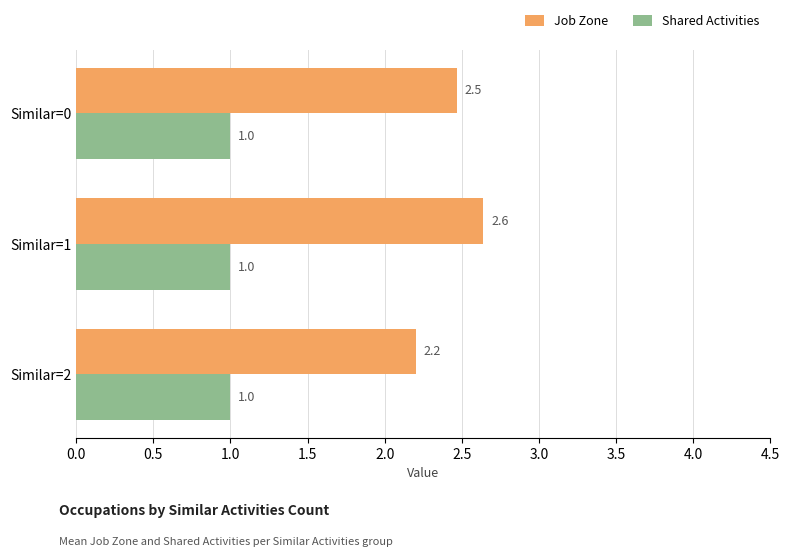

List the labels in order of Job Zone value, smallest first.

Similar=2, Similar=0, Similar=1